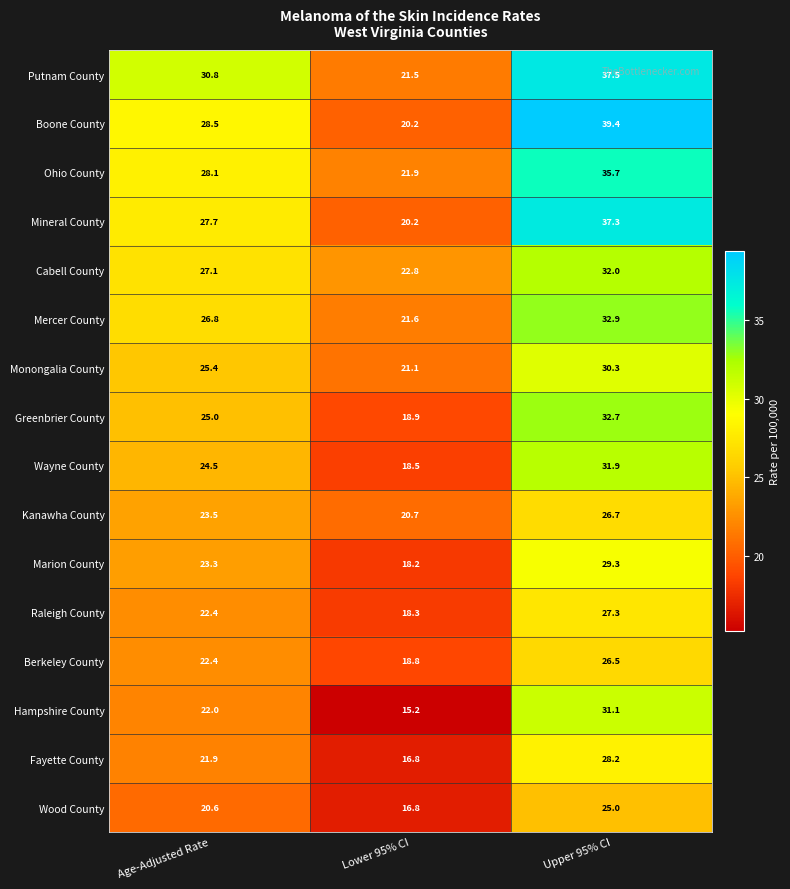

The Berkeley County series shows 26.5 at Upper 95% CI. True or false?

True